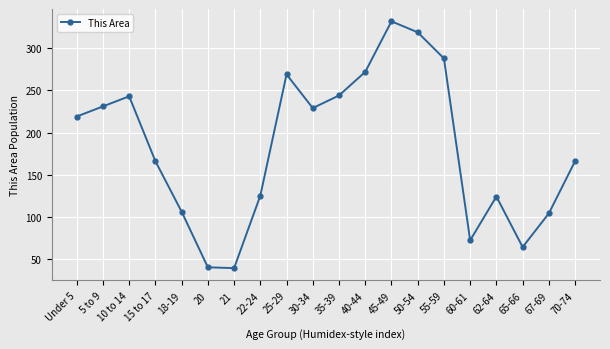

Approximately how many times larger is the value at 67-69 compared to 20?

2.6